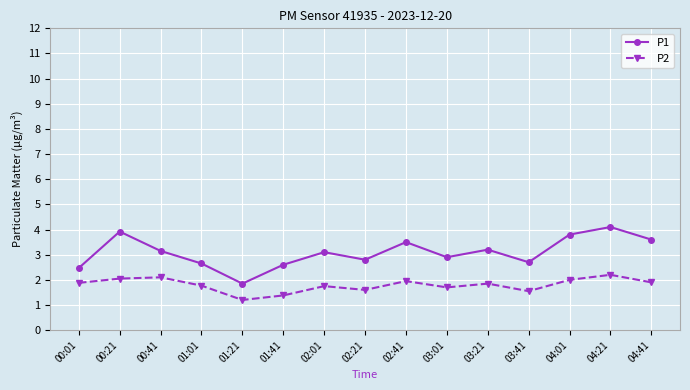

True or false: P1 and P2 cross at least once.

False